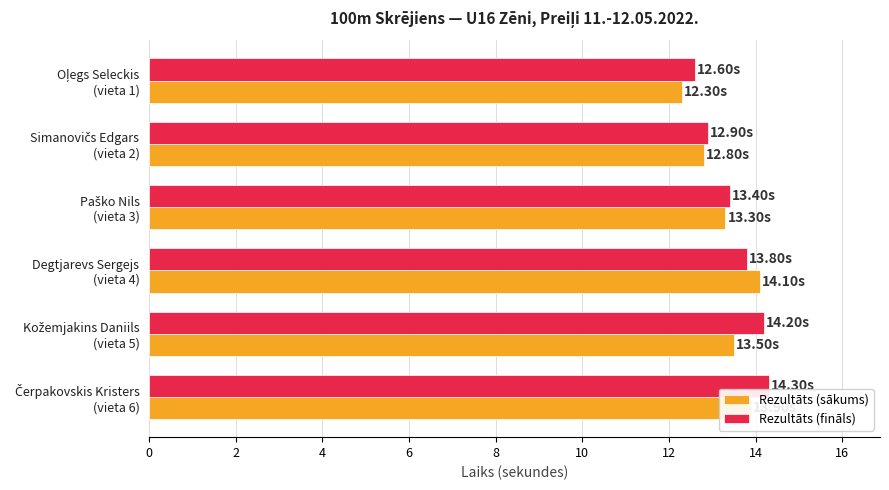

At how many categories does at least one series exceed 12?

6